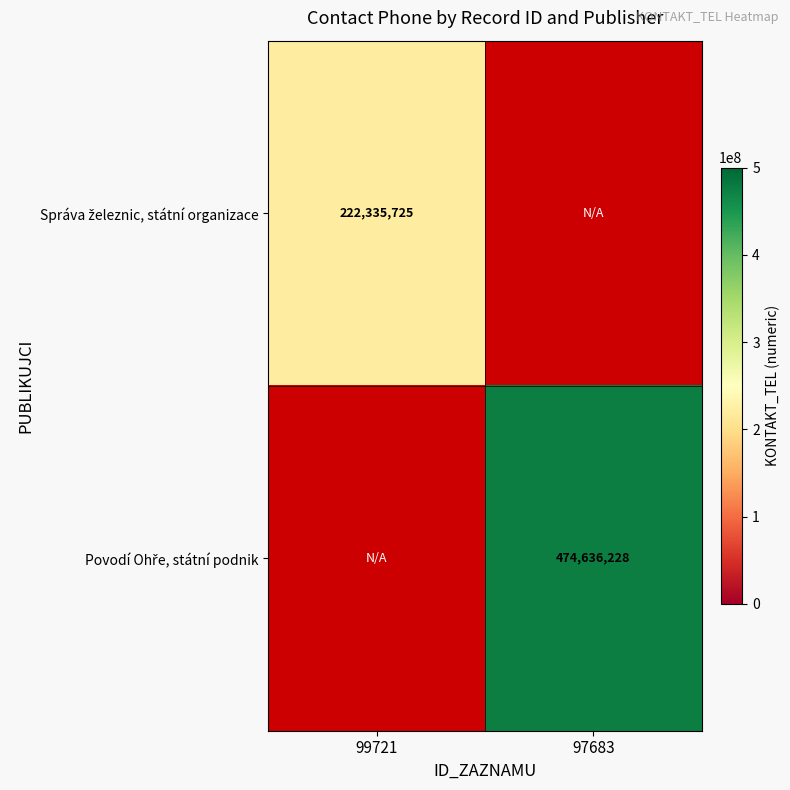

Count the number of data series in this chart.

2